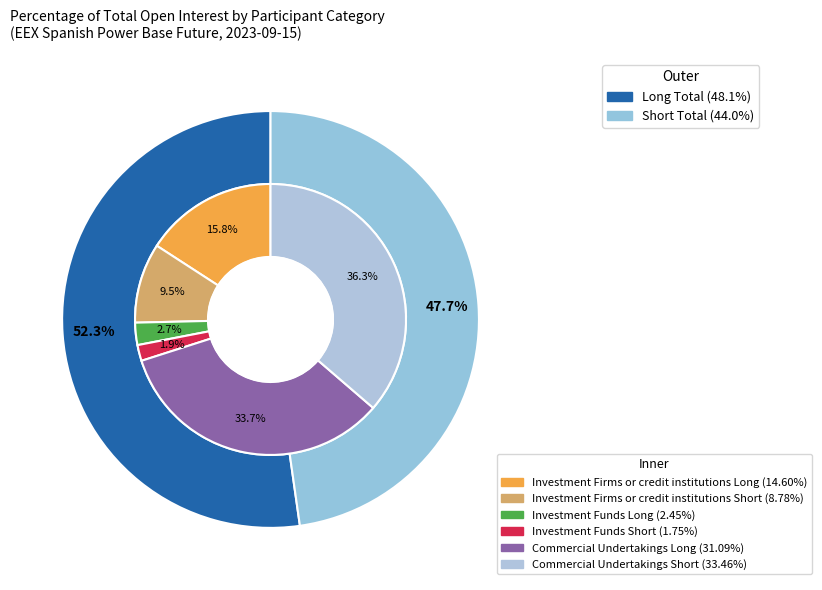

What percentage do Commercial Undertakings Short and Commercial Undertakings Long together represent?

70.1%